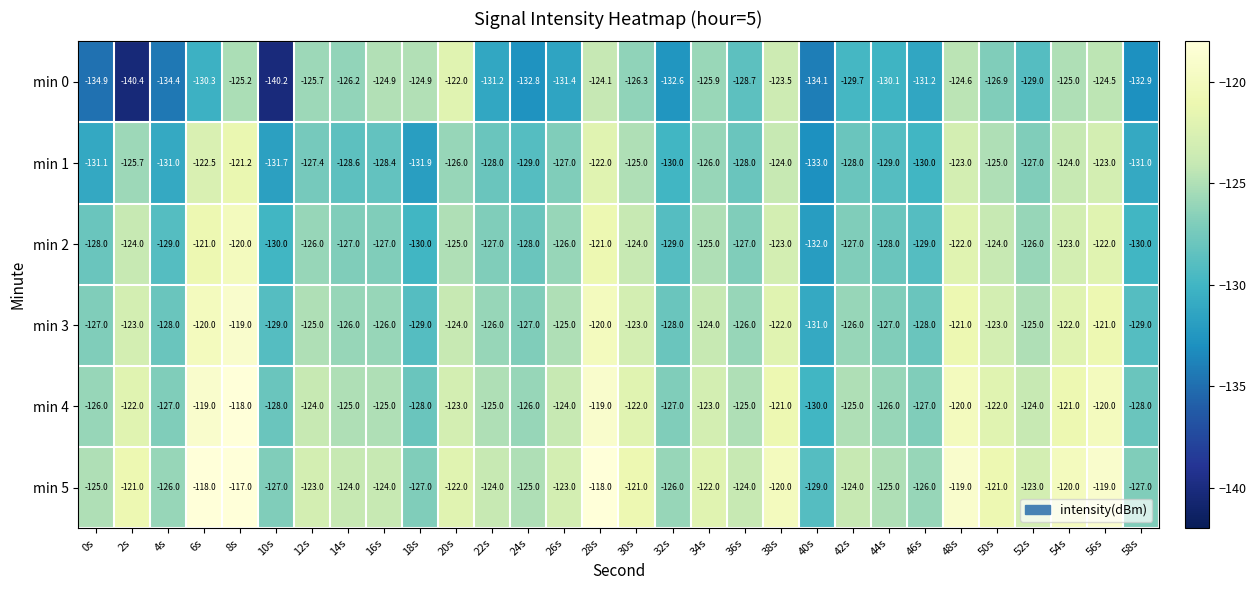

What is the difference between the second highest and minimum values in the min 1 series?

11.0